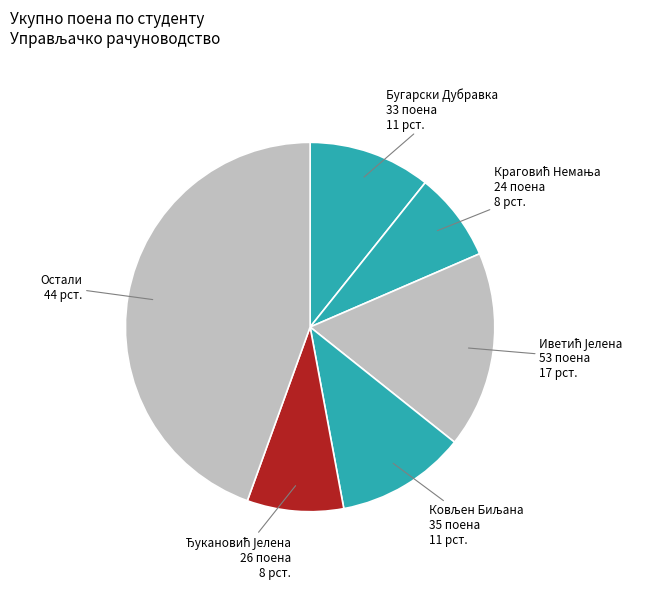

What is the largest slice in the pie chart?

Остали